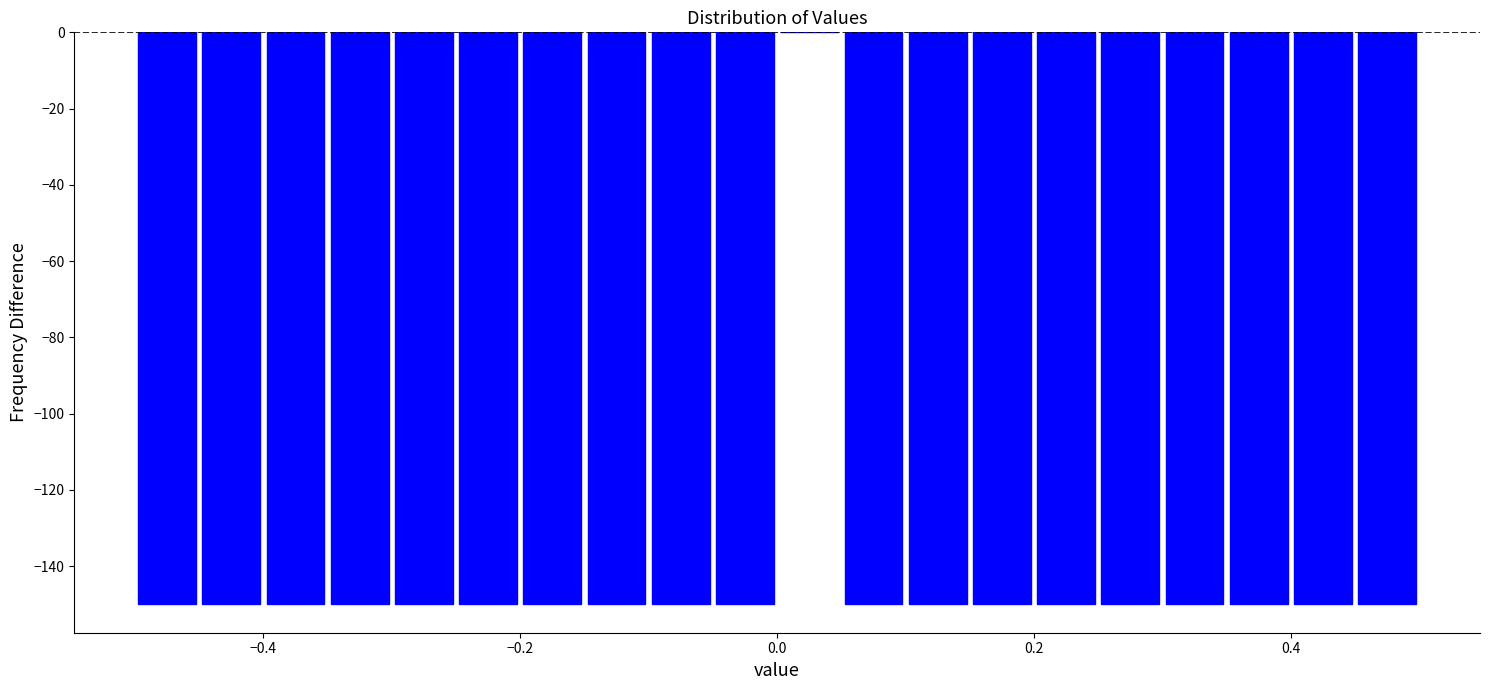

Around what value on the x-axis is the tallest bar? Give the approximate position of its centre, as read against the axis.

0.02